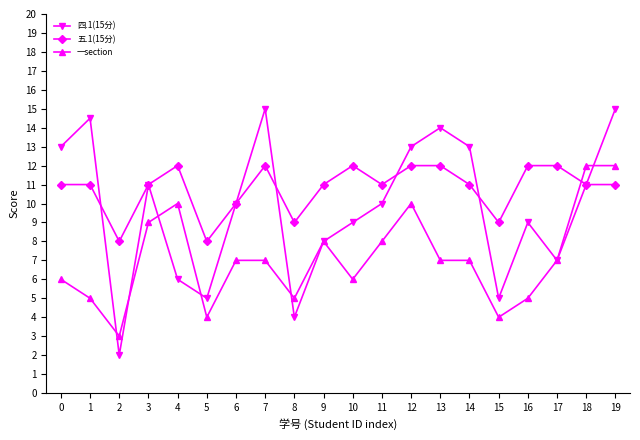

After their last crossing, which series has the higher values: 四.1(15分) or 一section?

四.1(15分)